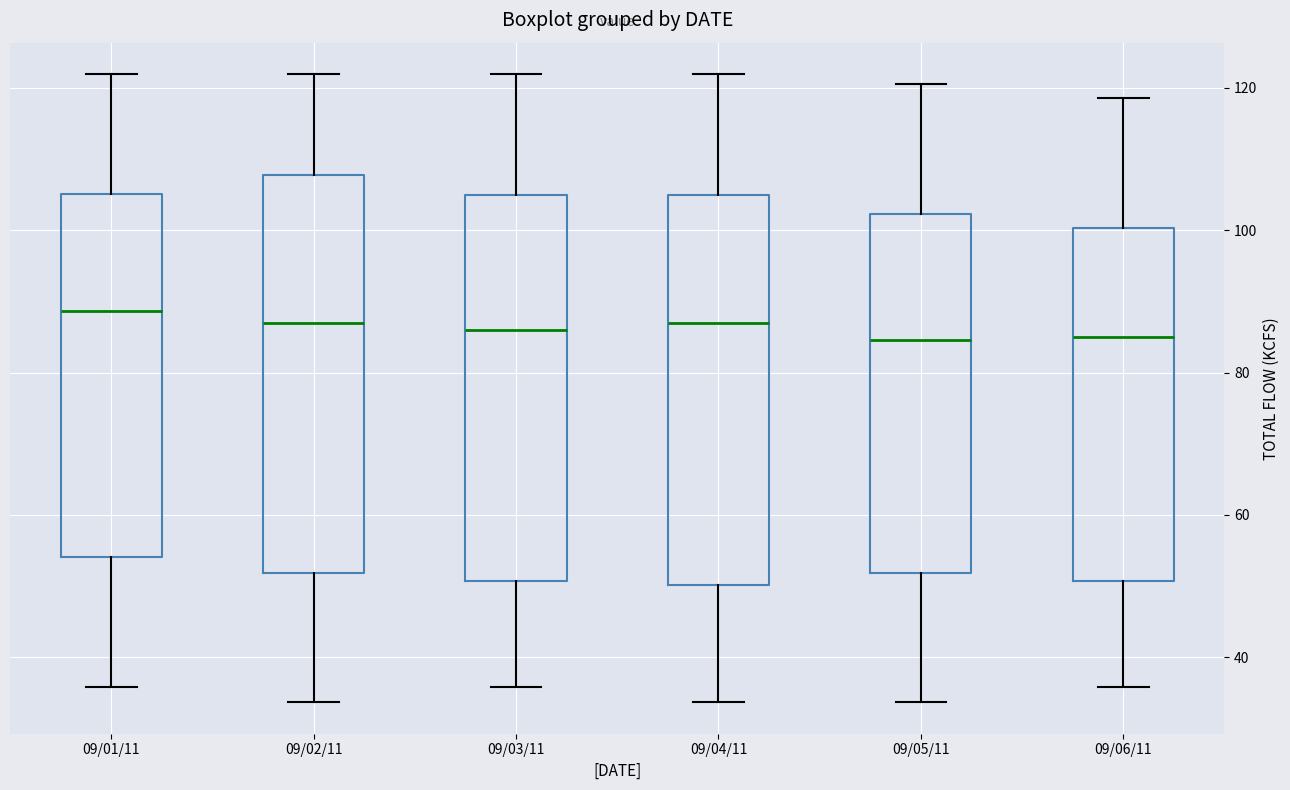

Reading left to right, transcribe this box plot: for each box, give where its median line is, the range the box spans, and where its two whiskers end, as read against the y-axis. The values are not printed on the chart, so give them approximately, as read against the axis.

09/01/11: median 88, box 54 to 106, whiskers 36 to 122
09/02/11: median 86, box 52 to 108, whiskers 34 to 122
09/03/11: median 86, box 50 to 104, whiskers 36 to 122
09/04/11: median 86, box 50 to 104, whiskers 34 to 122
09/05/11: median 84, box 52 to 102, whiskers 34 to 120
09/06/11: median 84, box 50 to 100, whiskers 36 to 118